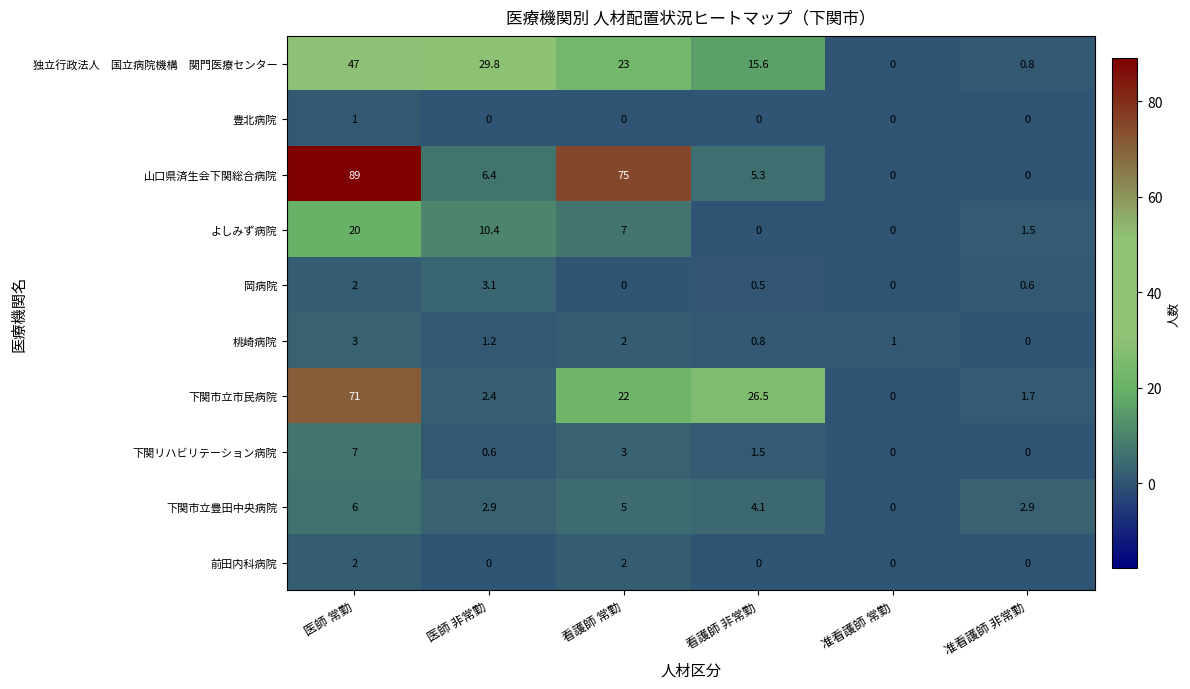

Between 医師 常勤 and 医師 非常勤, which series saw the biggest shift?

山口県済生会下関総合病院